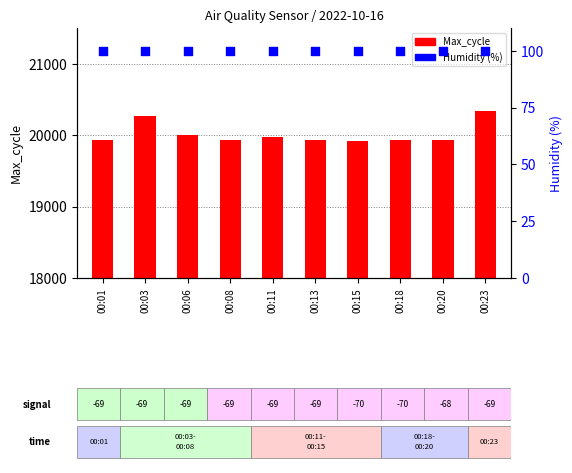

Which series reaches the maximum Y coordinate?

Max_cycle